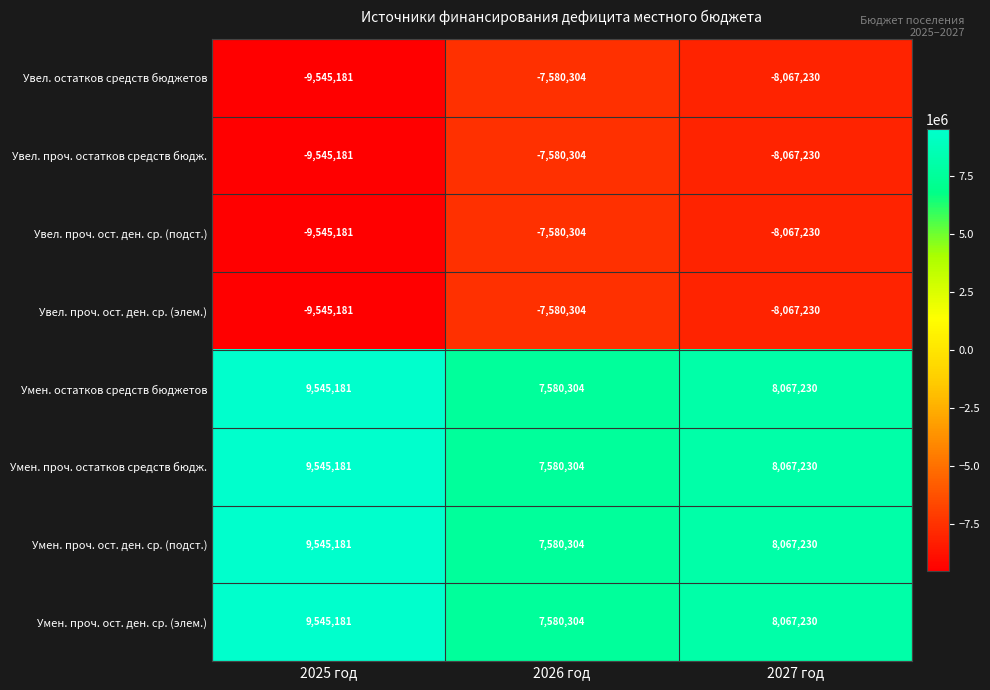

What is the difference between the highest and lowest values at 2025 год?

19090362